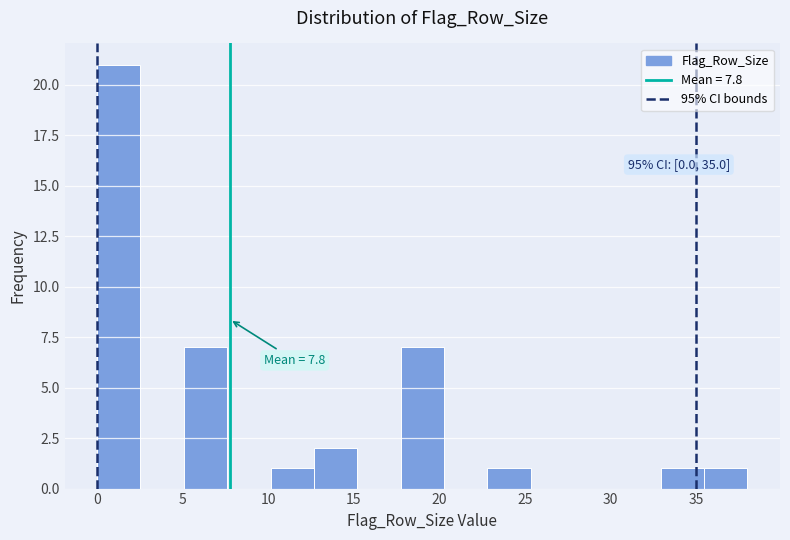

Over which range of the x-axis is the bar tallest?

0.0 to 2.5